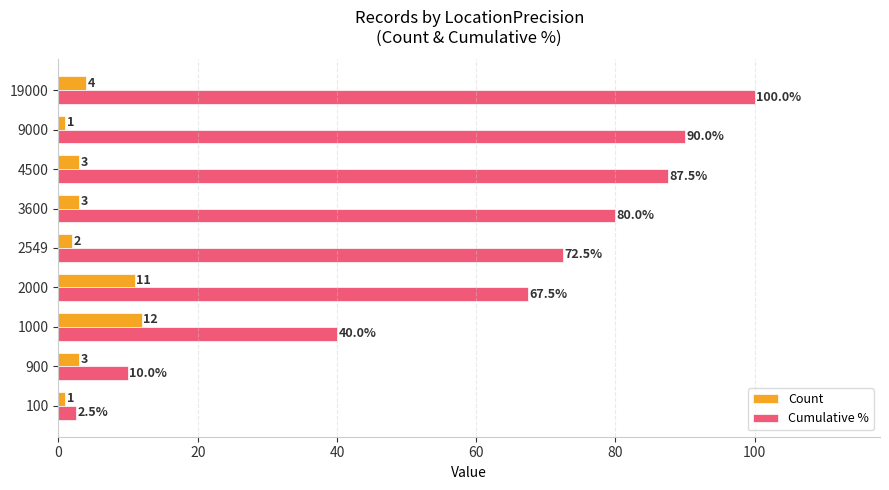

What is the minimum value for Cumulative %?

2.5